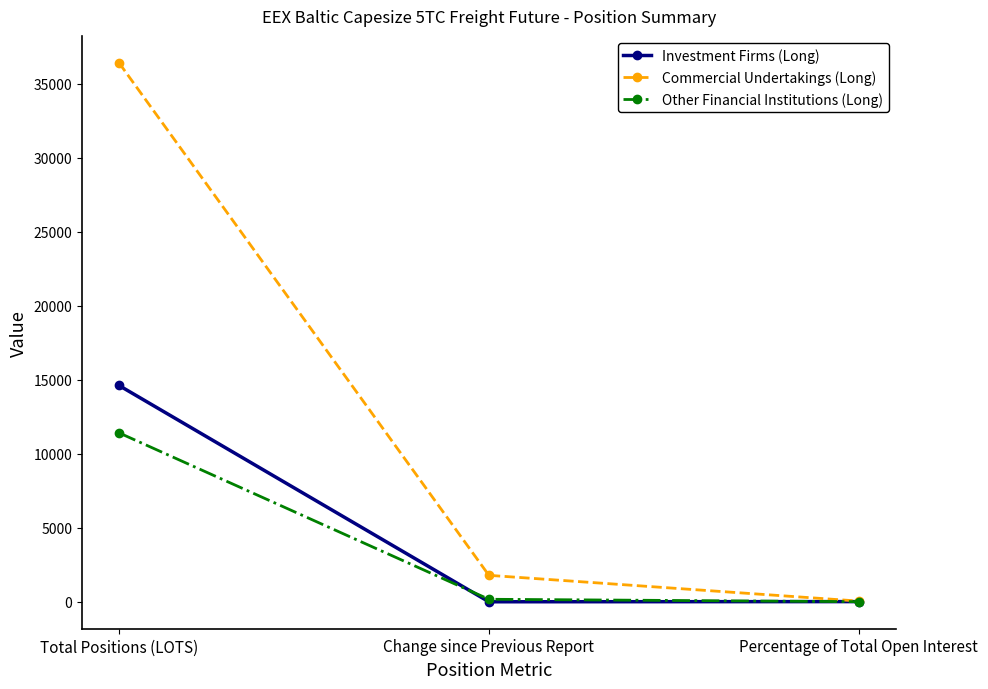

What position from the left is Change since Previous Report?

2